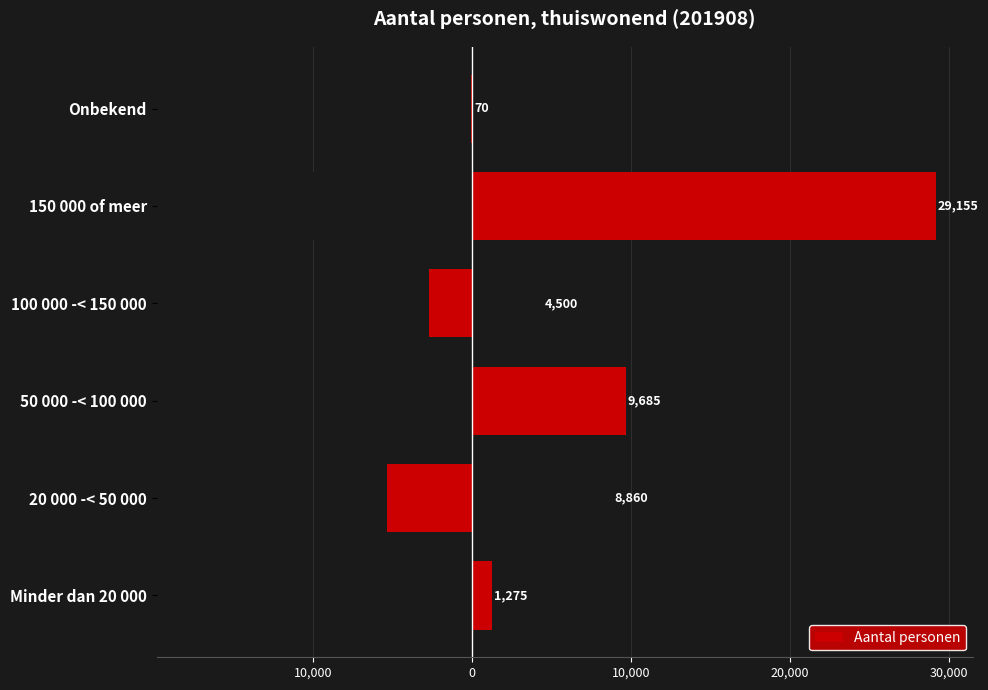

What is the approximate value at 20 000 -< 50 000, to the nearest 50?

8850